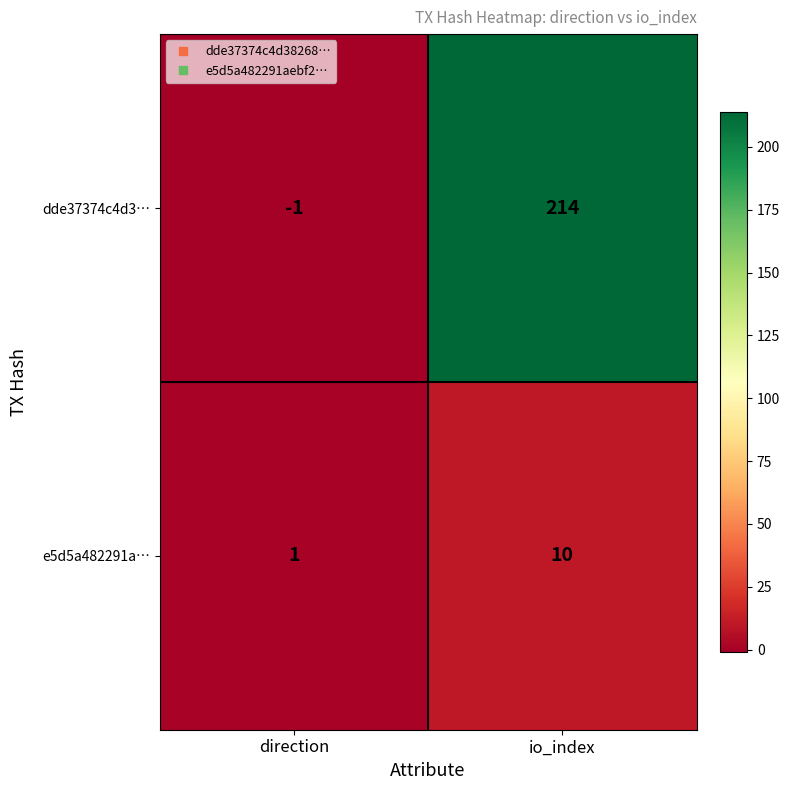

Between direction and io_index, which series saw the biggest shift?

dde37374c4d3…